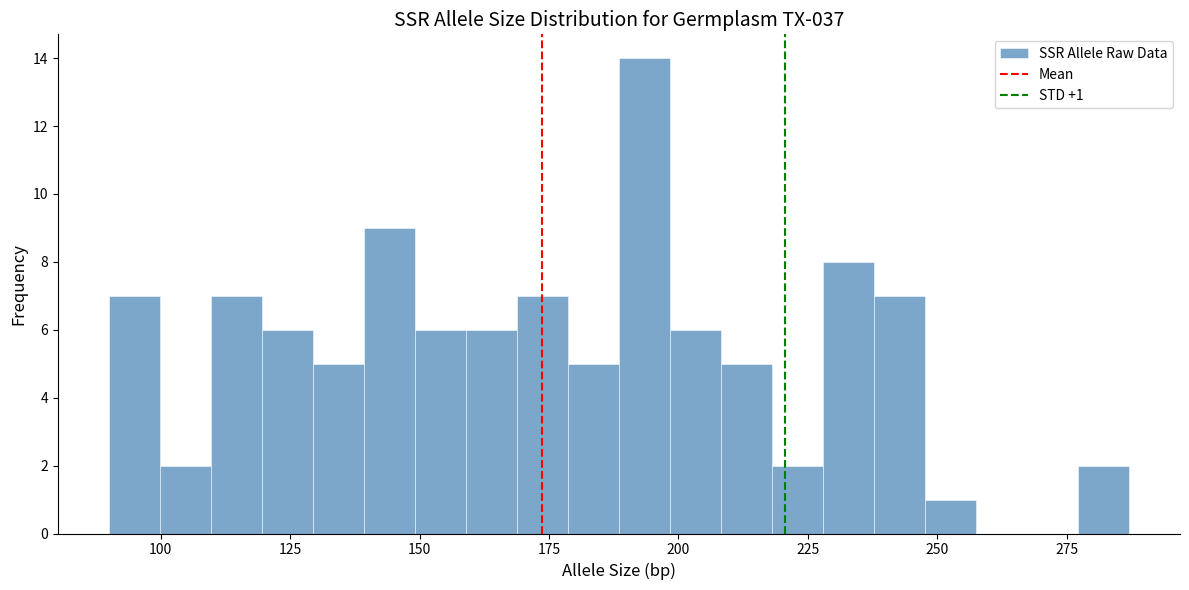

Around what value on the x-axis is the tallest bar? Give the approximate position of its centre, as read against the axis.

195